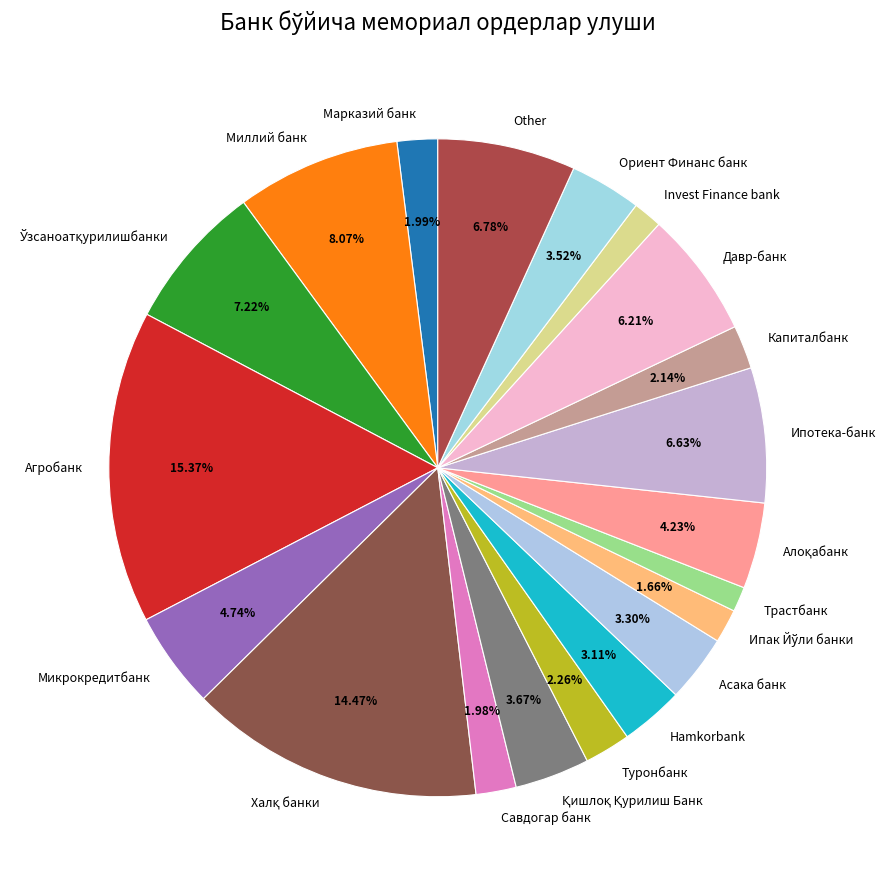

Combined, what portion of the pie is Давр-банк and Туронбанк?

8.5%